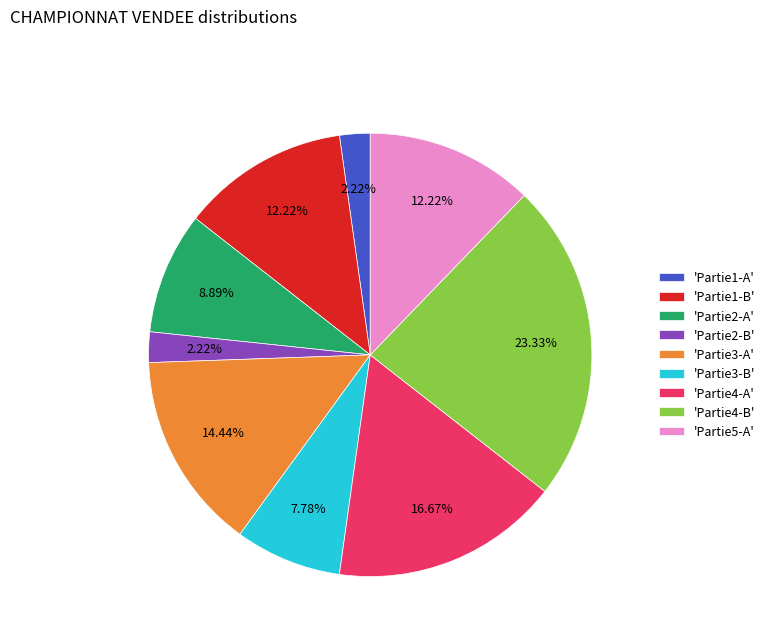

How many segments does this pie chart have?

9